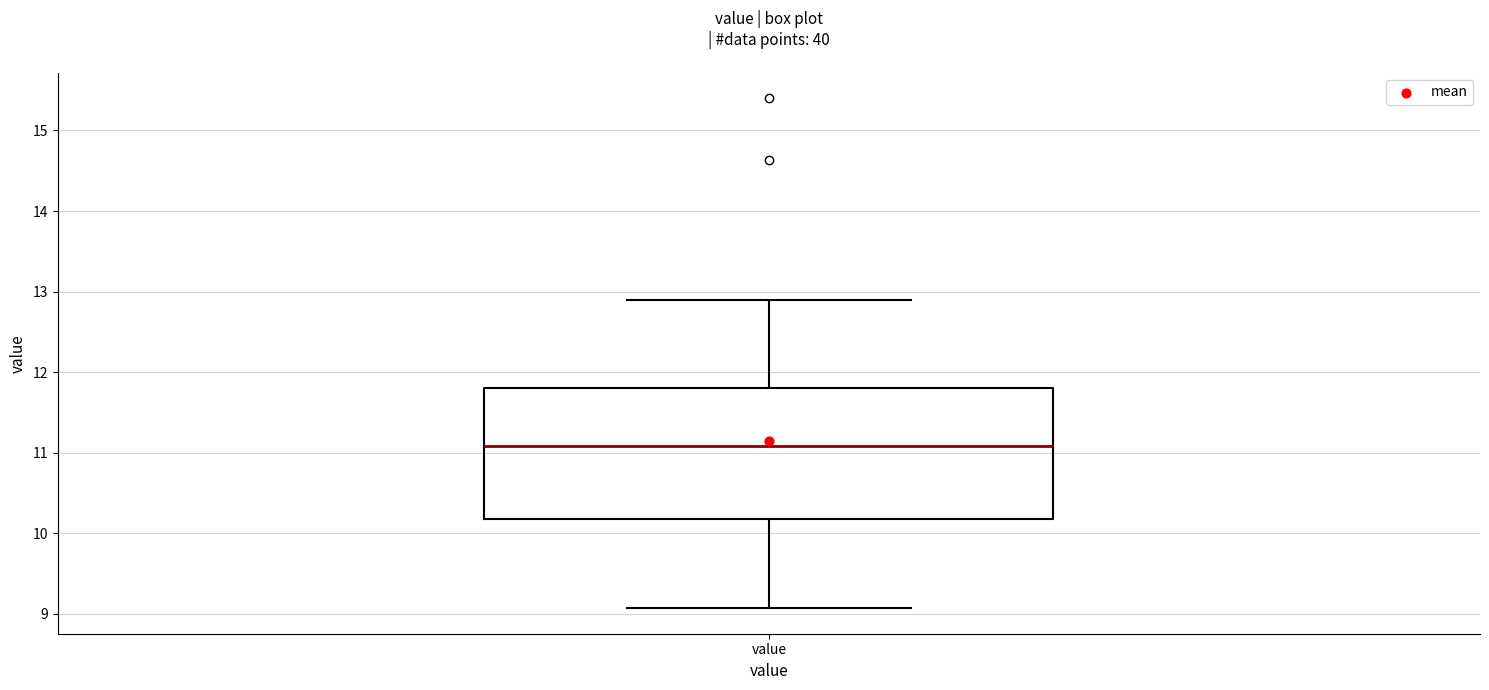

Read this box plot against the y-axis: the position of the median line, the range covered by the box, and the ends of both whiskers. The values are not printed on the chart, so give them approximately, as read against the axis.

median 11.1, box 10.2 to 11.8, whiskers 9.1 to 12.9